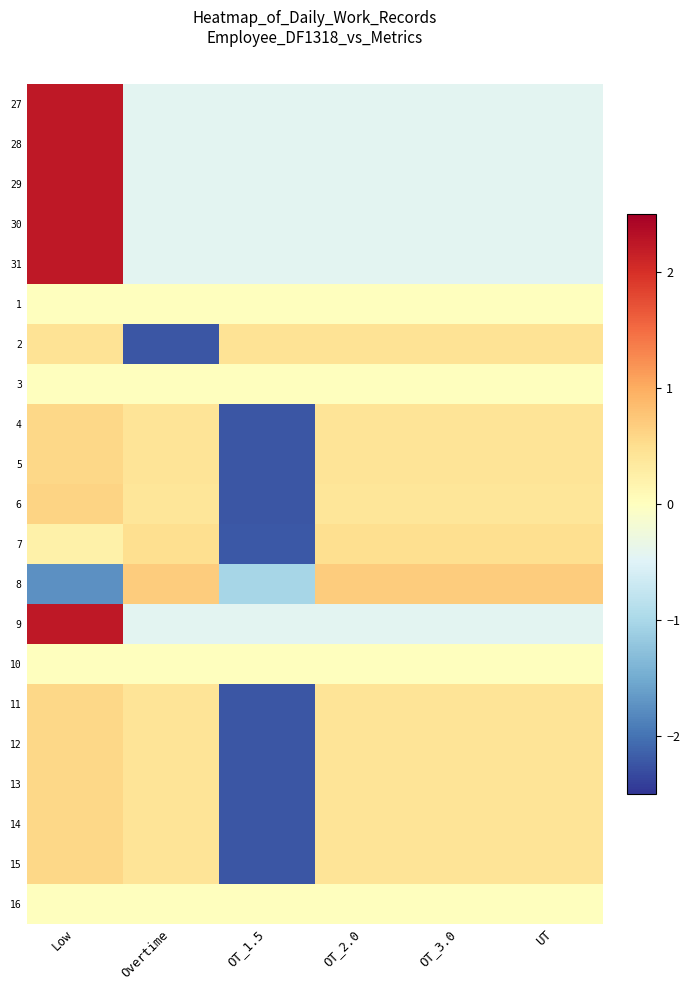

What is the total value across all series at OT_3.0?

2.2